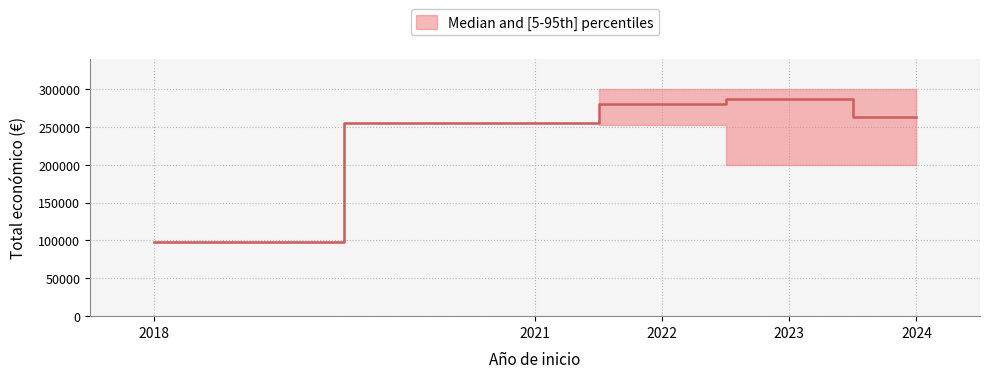

True or false: p95 and median intersect in this chart.

False